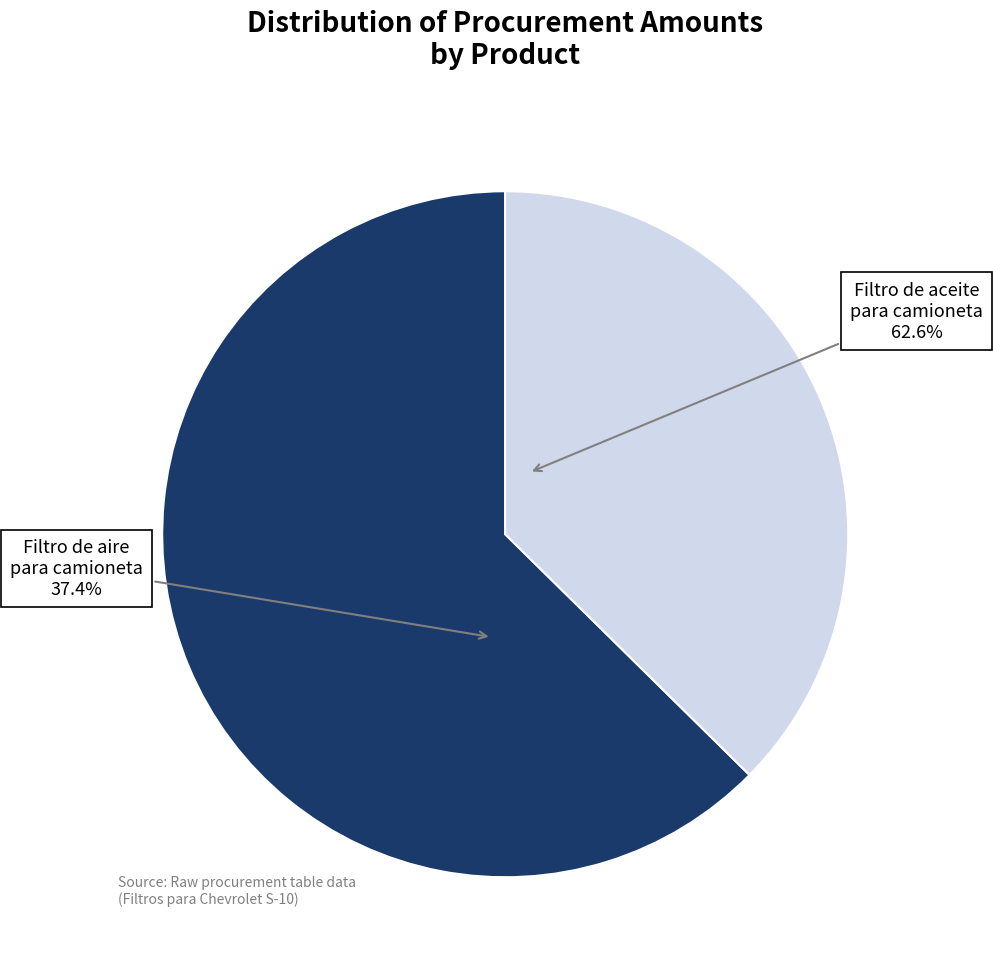

Count the number of slices in the pie.

2